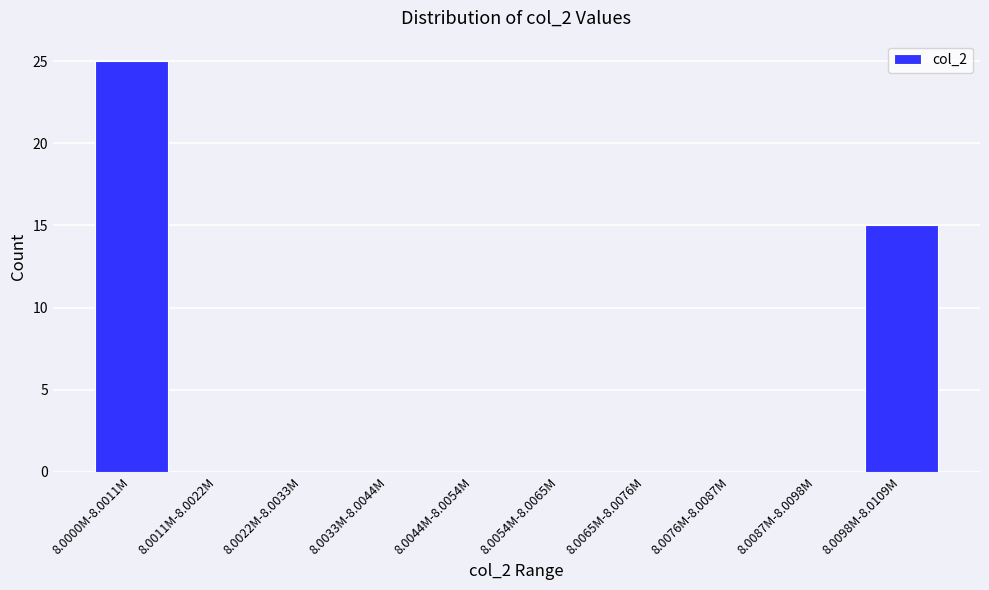

Reading left to right, list all the values displayed in this chart.

8.0000M-8.0011M=25	8.0011M-8.0022M=0	8.0022M-8.0033M=0	8.0033M-8.0044M=0	8.0044M-8.0054M=0	8.0054M-8.0065M=0	8.0065M-8.0076M=0	8.0076M-8.0087M=0	8.0087M-8.0098M=0	8.0098M-8.0109M=15